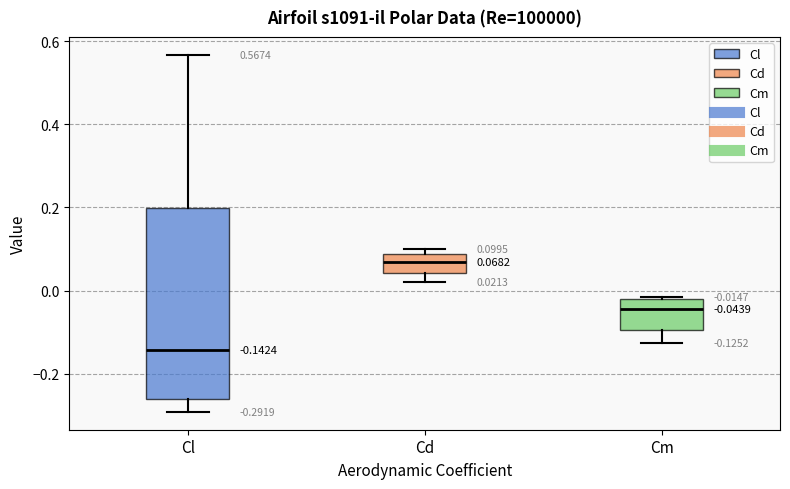

Which box has the lowest median line?

Cl